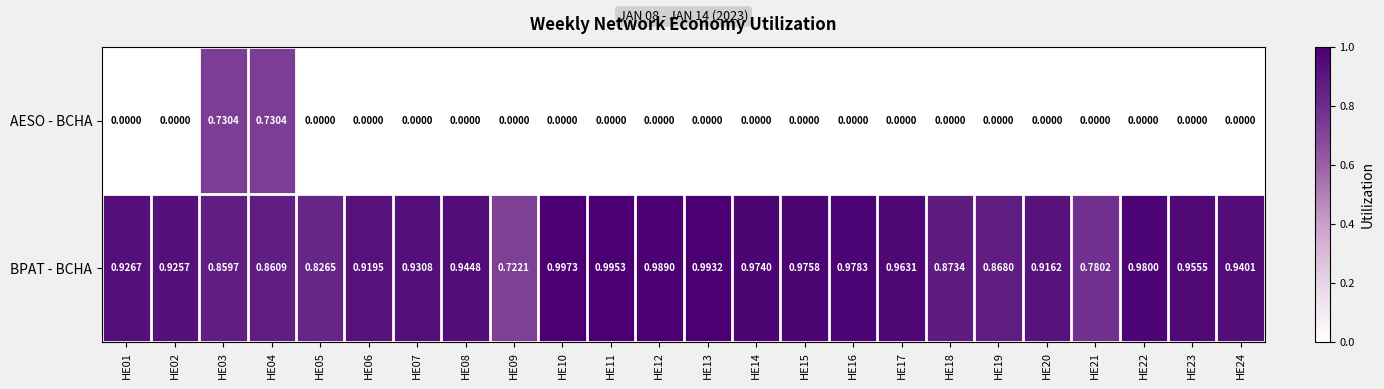

List the series in order of their peak value, highest first.

BPAT - BCHA, AESO - BCHA